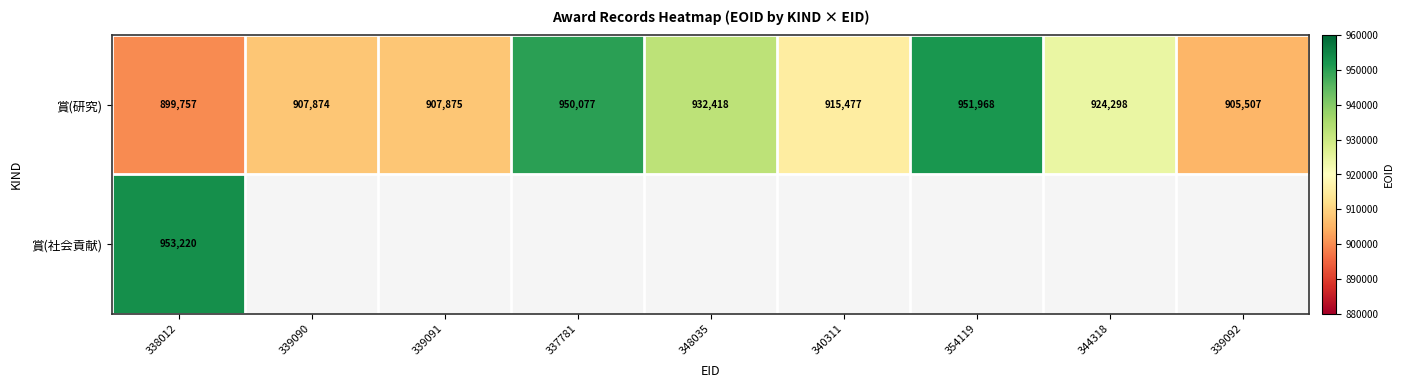

Where is 賞(研究) nearest to the value 925862?

344318